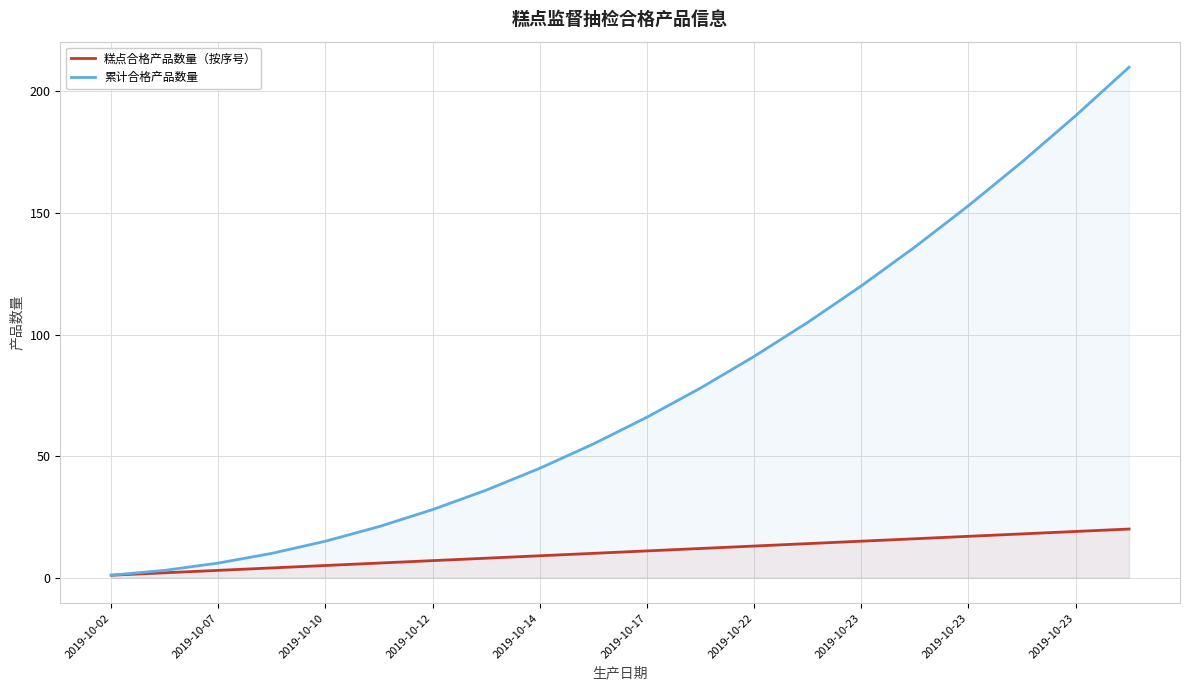

True or false: 累计合格产品数量 has more than 0 interior local peaks.

False